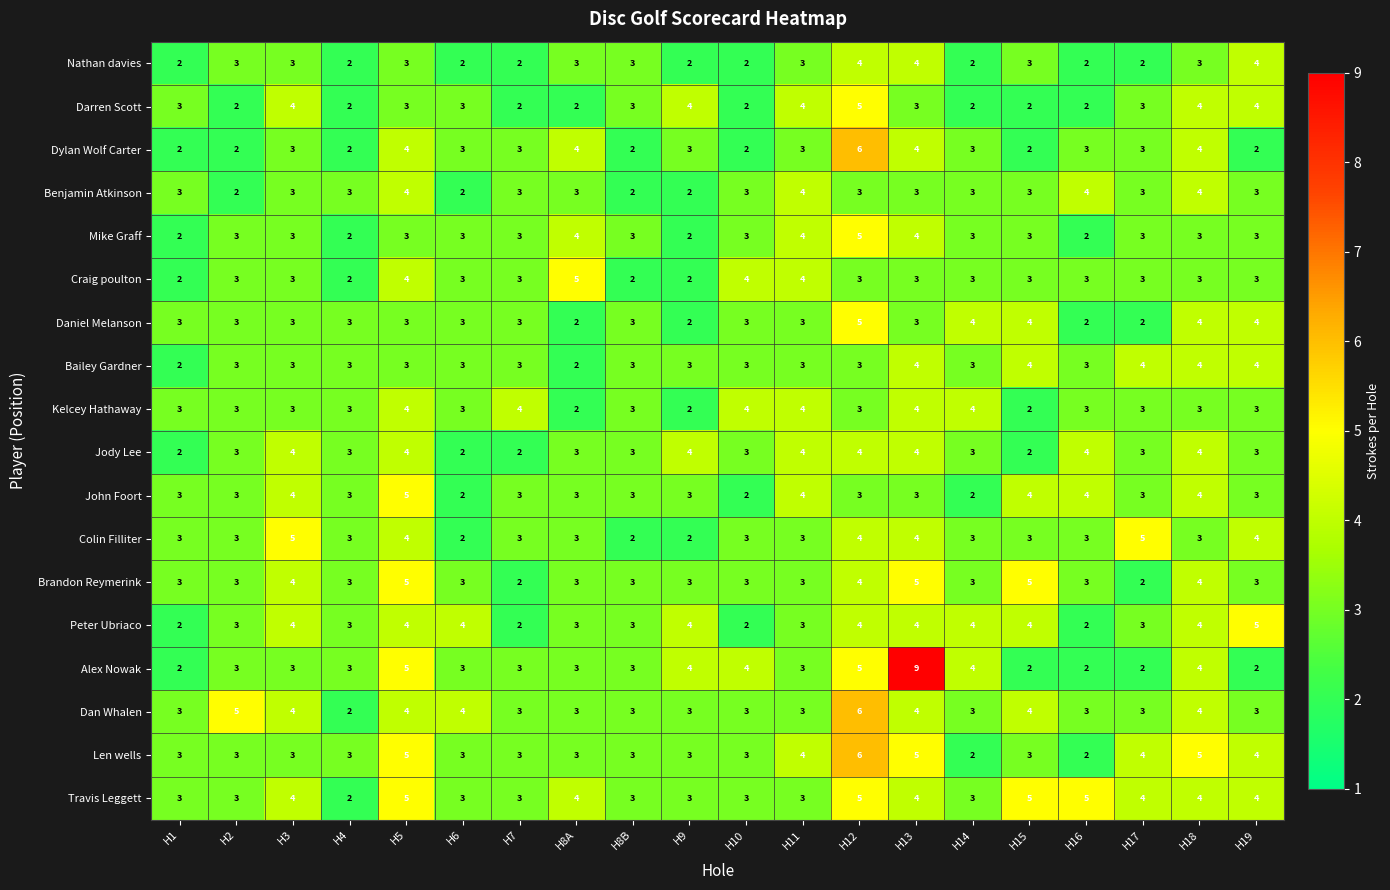

Which series has the largest range (max minus min)?

Alex Nowak